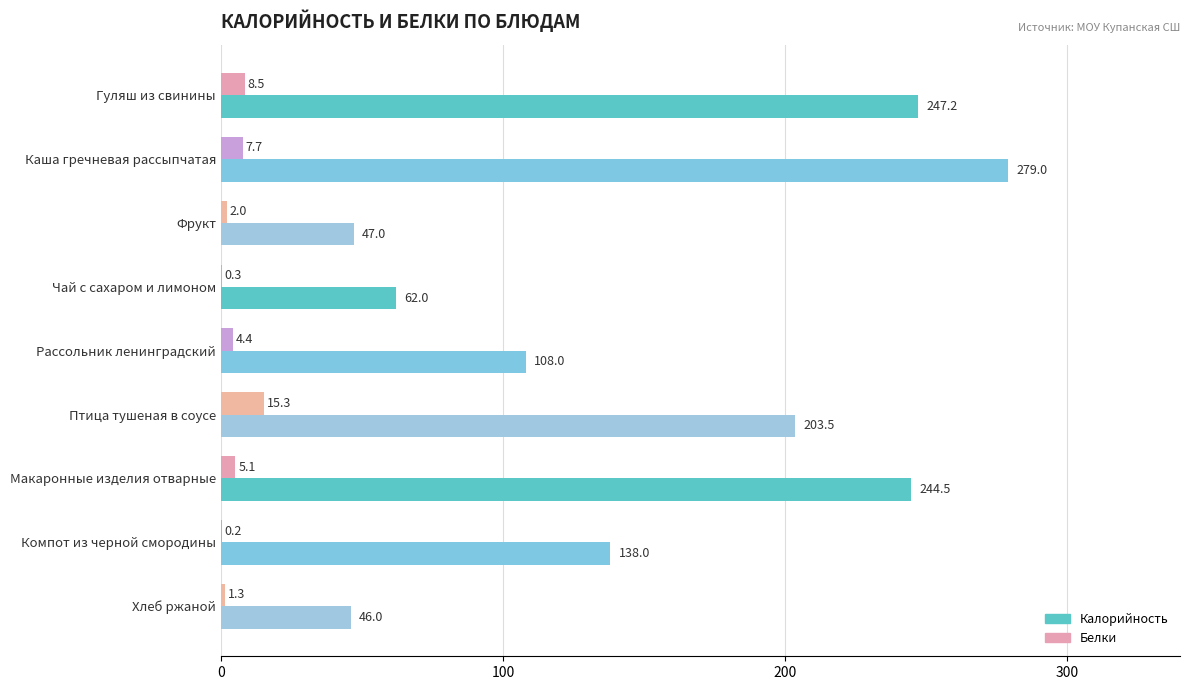

Where is Калорийность nearest to the value 162?

Компот из черной смородины